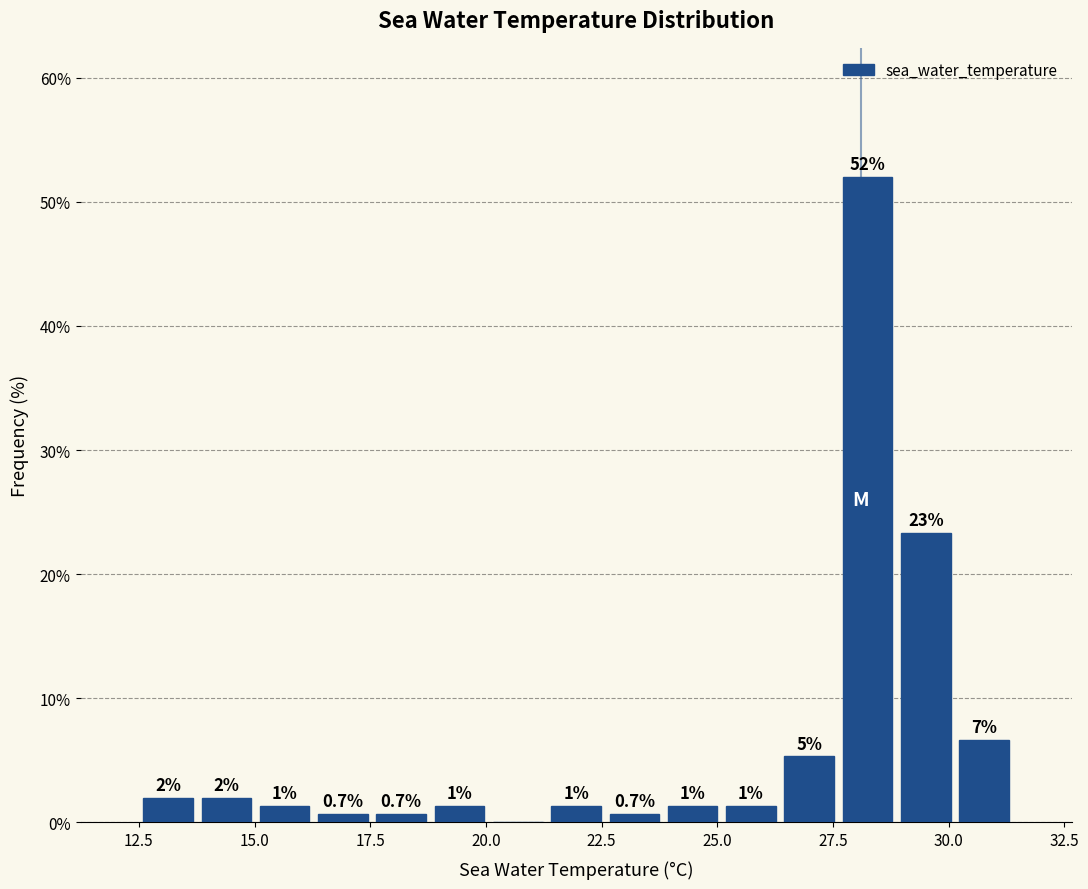

Read against the x-axis, roughly where is the centre of the tallest bar?

28.5